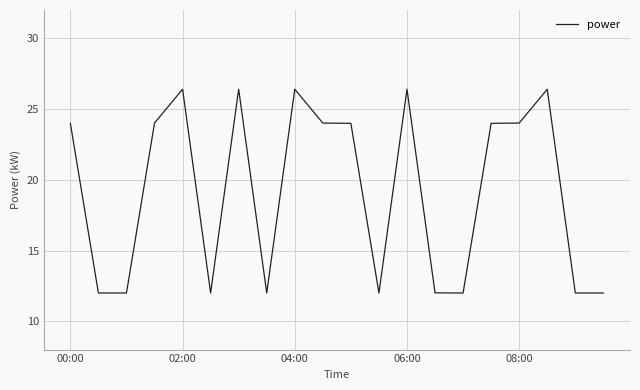

What is the greatest value displayed?

26.4